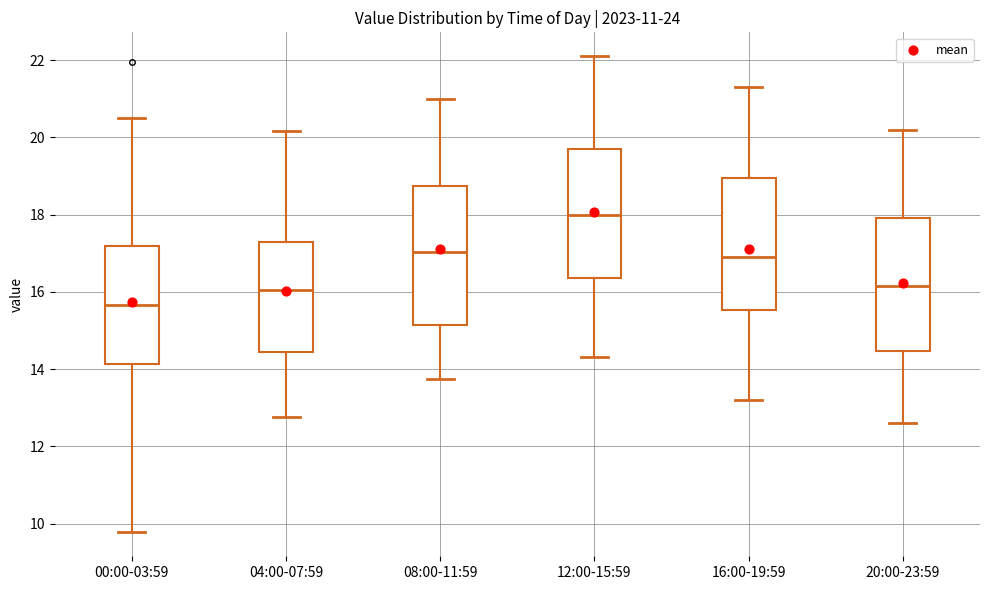

Reading left to right, transcribe this box plot: for each box, give where its median line is, the range the box spans, and where its two whiskers end, as read against the y-axis. The values are not printed on the chart, so give them approximately, as read against the axis.

00:00-03:59: median 15.6, box 14.2 to 17.2, whiskers 9.8 to 20.6
04:00-07:59: median 16.0, box 14.4 to 17.4, whiskers 12.8 to 20.2
08:00-11:59: median 17.0, box 15.2 to 18.8, whiskers 13.8 to 21.0
12:00-15:59: median 18.0, box 16.4 to 19.8, whiskers 14.4 to 22.2
16:00-19:59: median 17.0, box 15.6 to 19.0, whiskers 13.2 to 21.4
20:00-23:59: median 16.2, box 14.4 to 18.0, whiskers 12.6 to 20.2